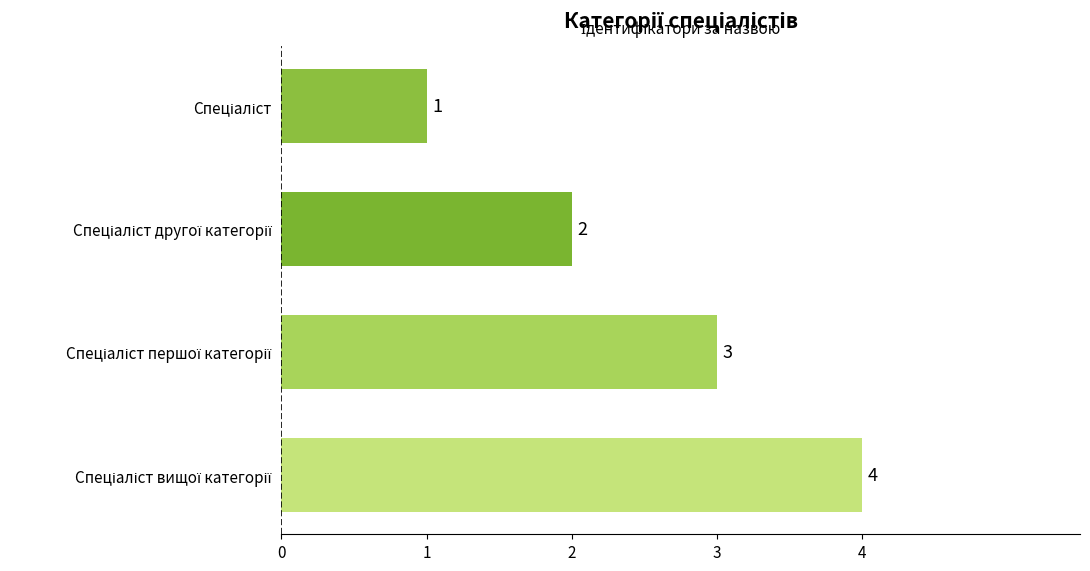

What is the maximum value shown in the chart?

4